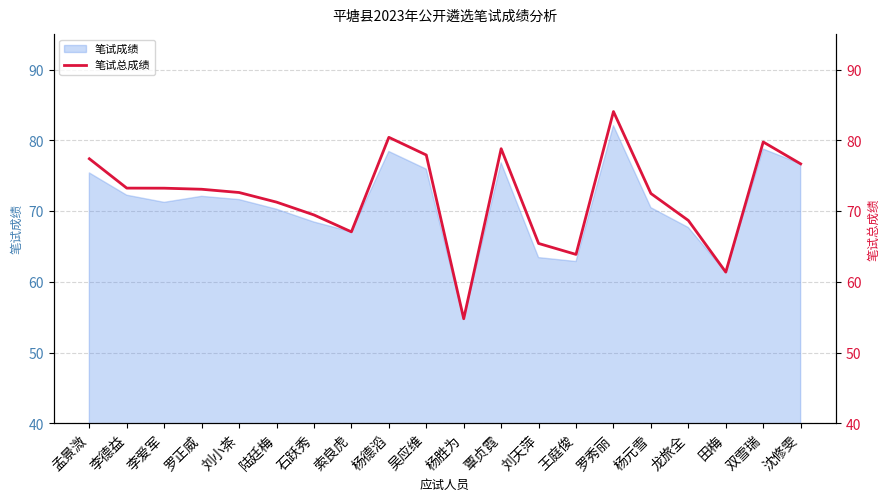

What is the label of the 6th point from the left?

陆廷梅